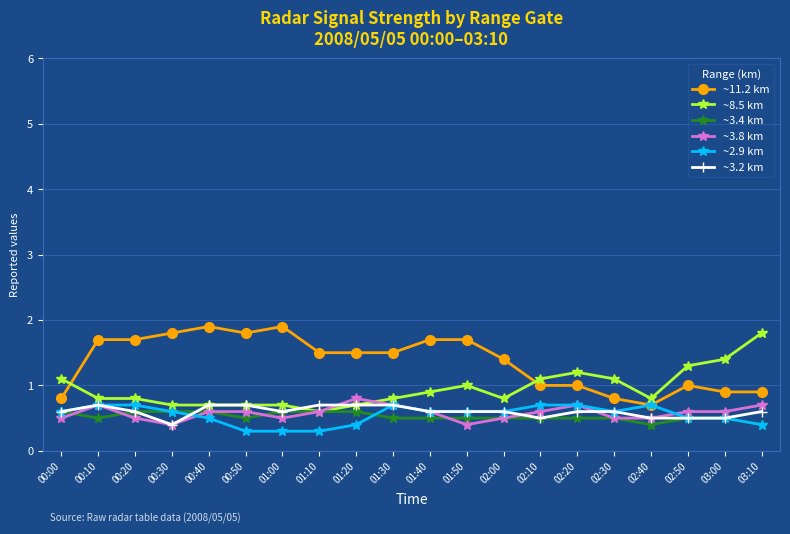

True or false: ~8.5 km has more than 1 points higher than both neighbors.

True